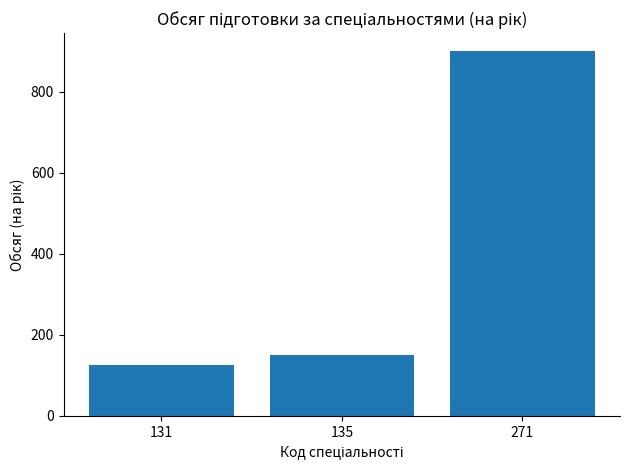

How many distinct data groups are displayed?

1